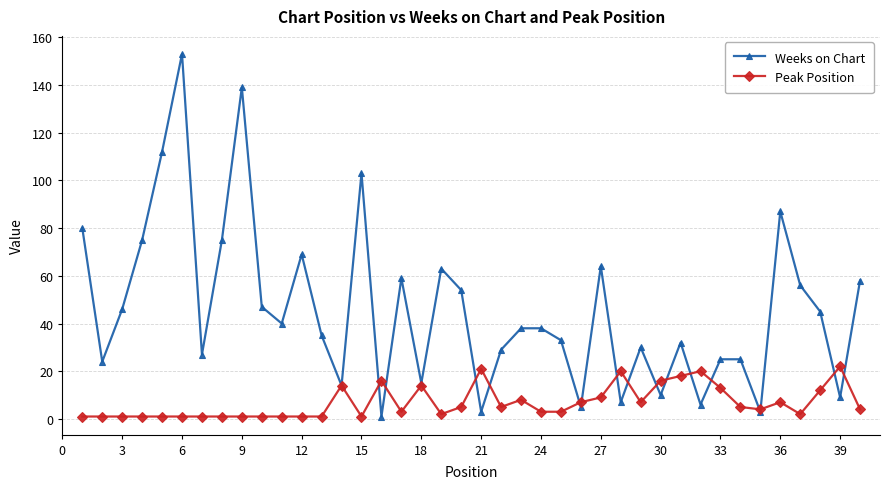

In Peak Position, how many points are higher than both neighbors (excluding endpoints)?

9